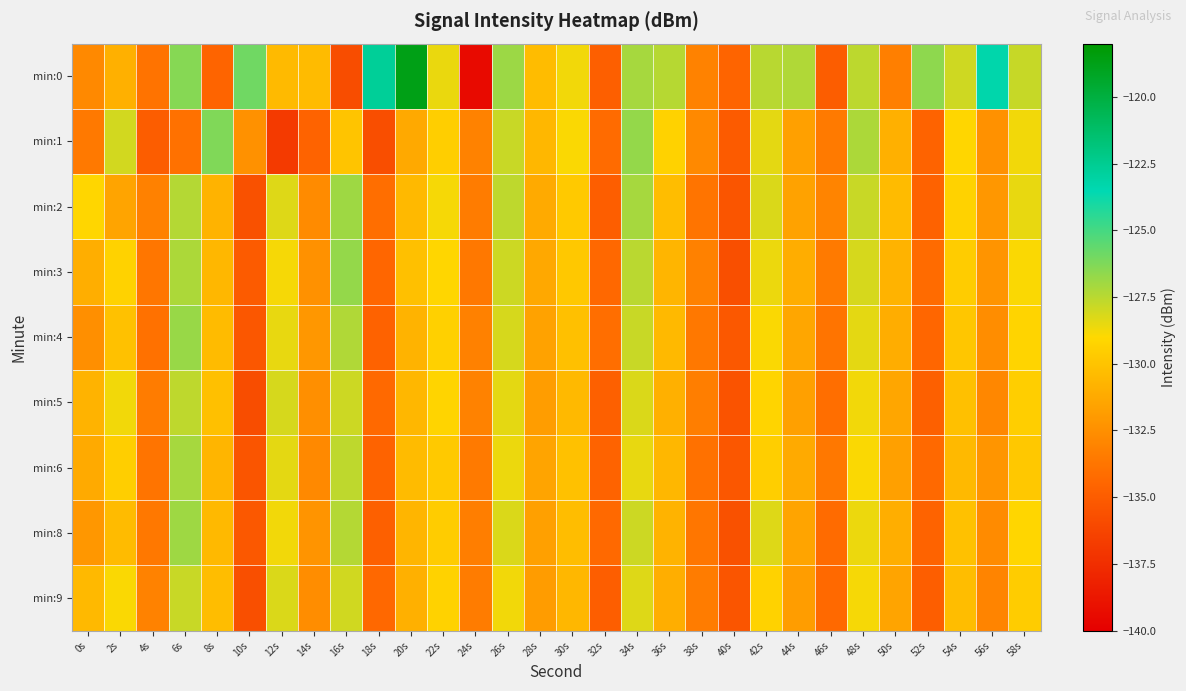

What is the smallest value displayed?

-139.4